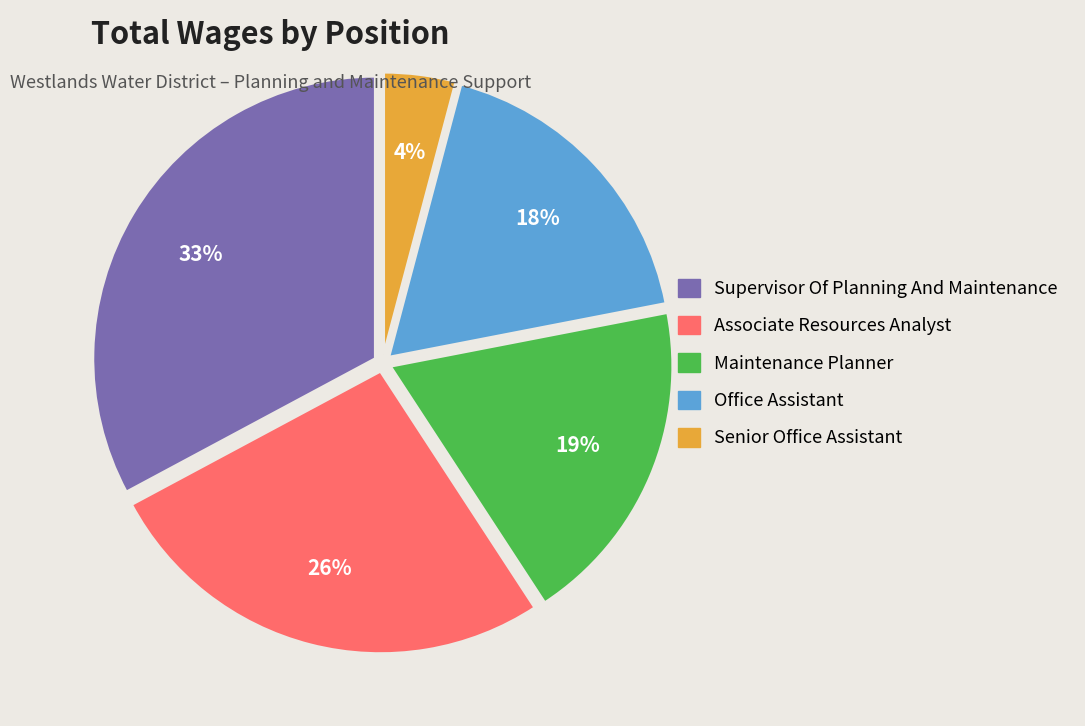

To the nearest percent, what is the difference between the Maintenance Planner and Office Assistant slice percentages?

1%